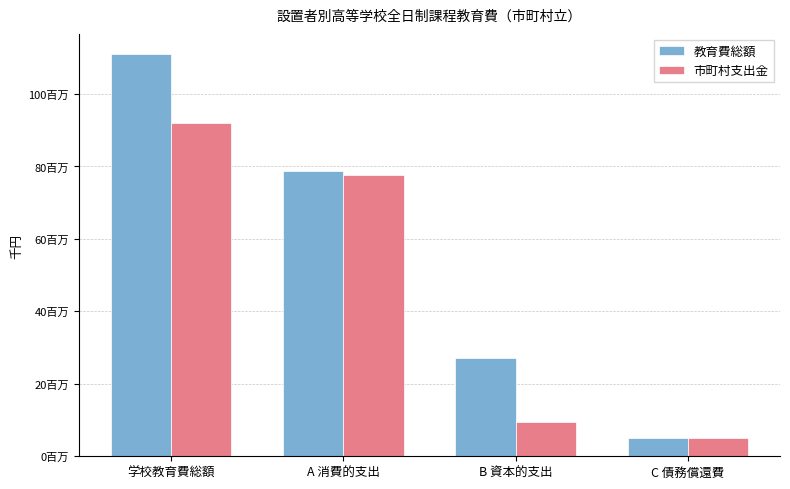

What is the label of the 2nd bar from the left?

A 消費的支出